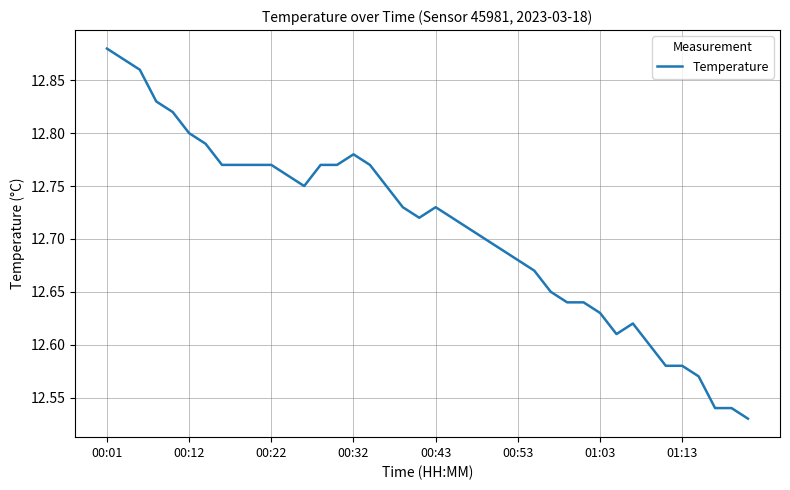

The chart shows a value of 21.8 at 00:53. True or false?

False